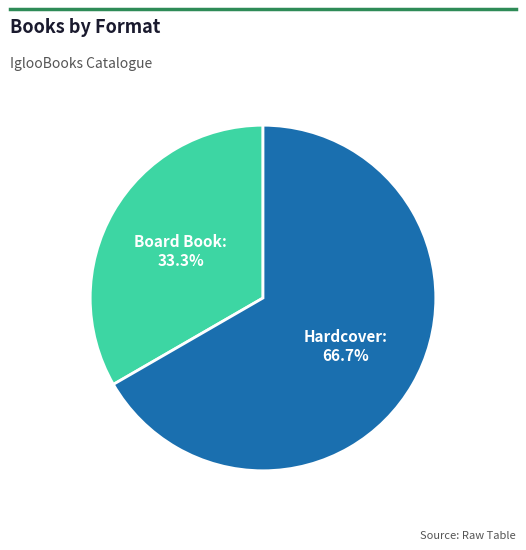

How many segments does this pie chart have?

2